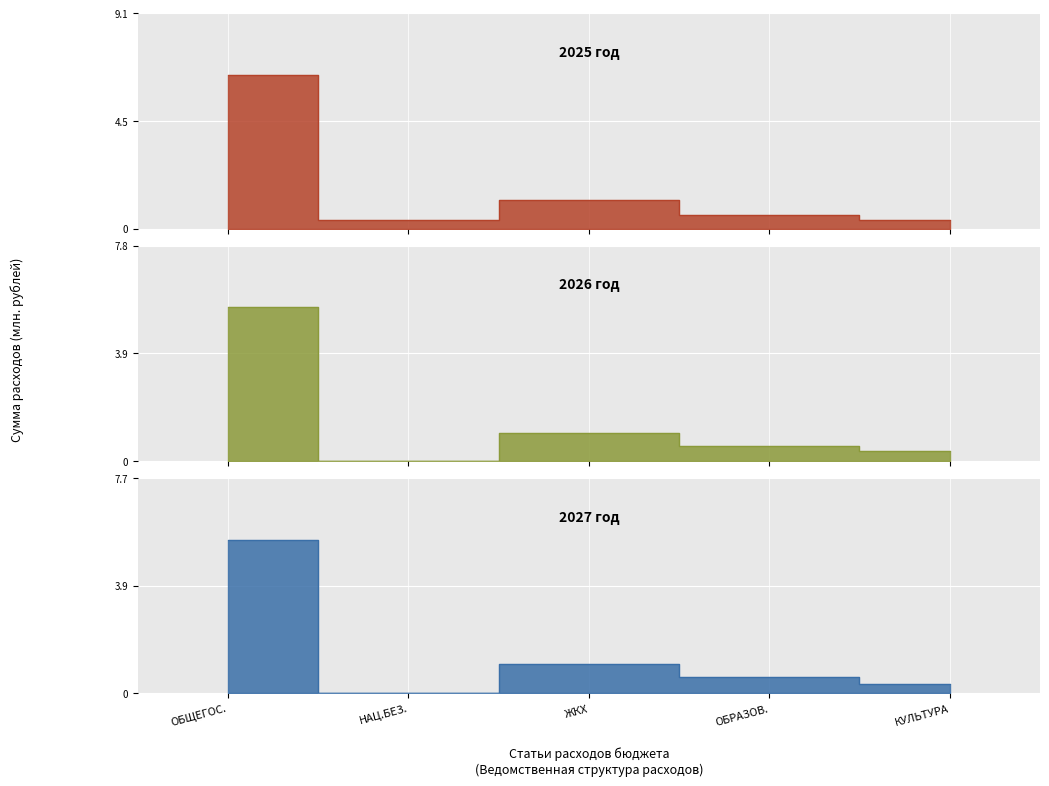

What is the label of the 3rd point from the left?

ЖКХ